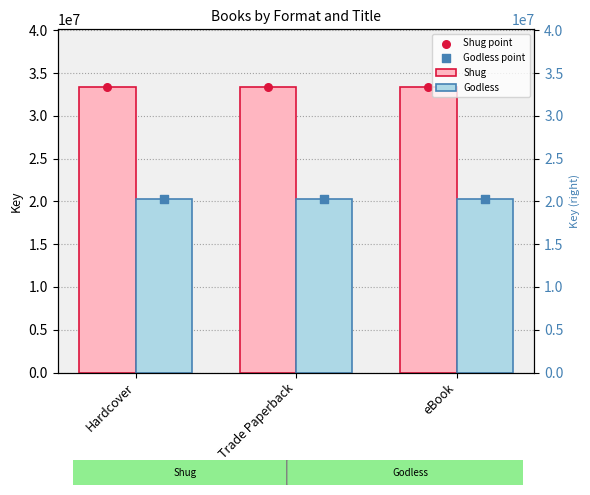

What are all the series names shown in the legend?

Shug, Godless, Shug point, Godless point